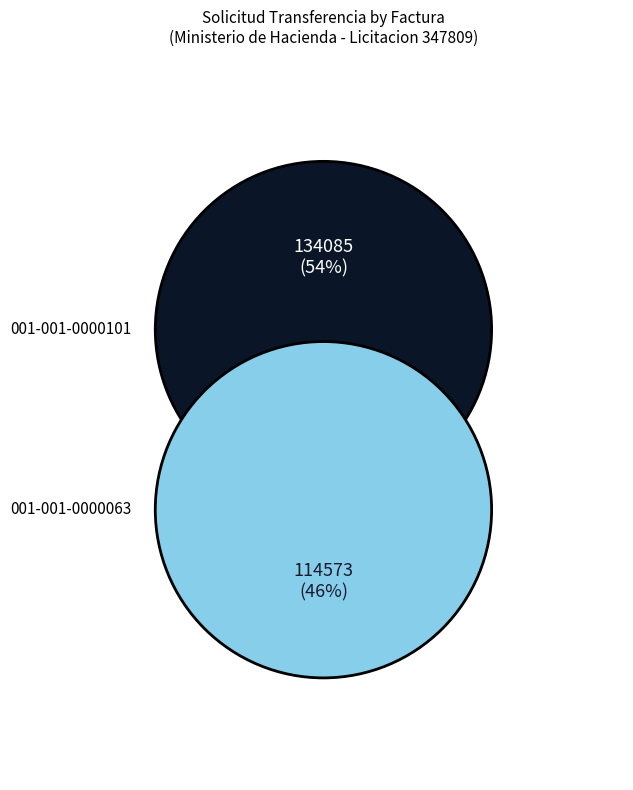

Rank the categories by value from highest to lowest.

001-001-0000101, 001-001-0000063